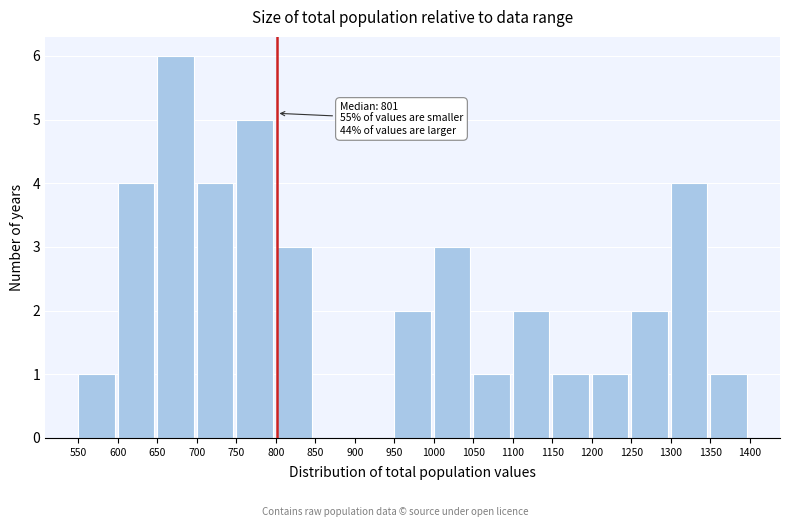

Which range on the x-axis has the tallest bar?

650 to 700